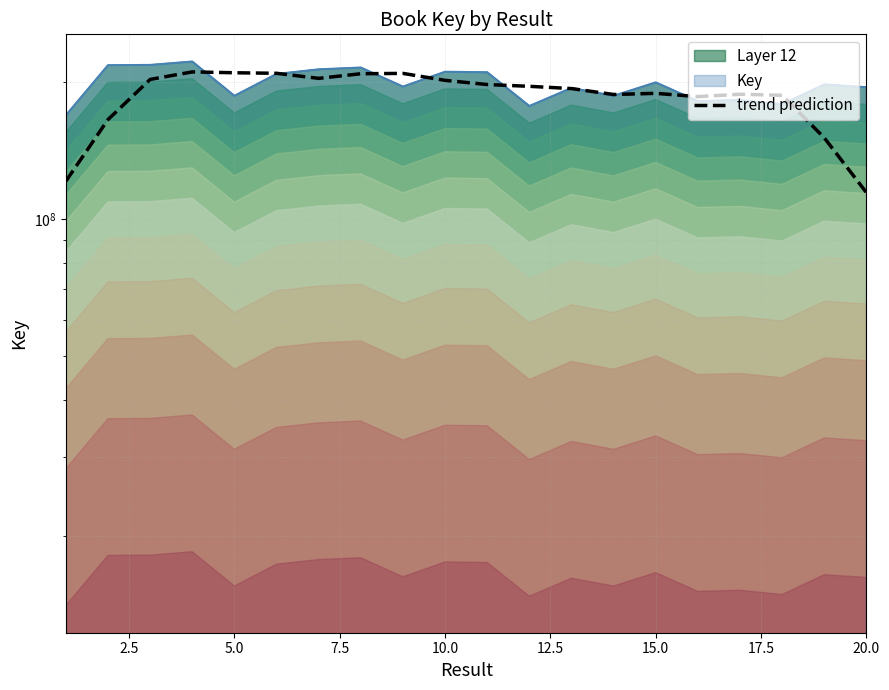

Reading right to left, list all the values displayed in this chart.

114326900.4	150875799.0	187219944.2	188179270.4	185972984.8	189056141.8	187964608.4	193694878.4	195911237.4	197697910.2	201939026.6	209182982.8	208824495.2	203982276.0	209282912.6	209859709.8	210765375.0	202876698.6	165534930.2	121106153.0